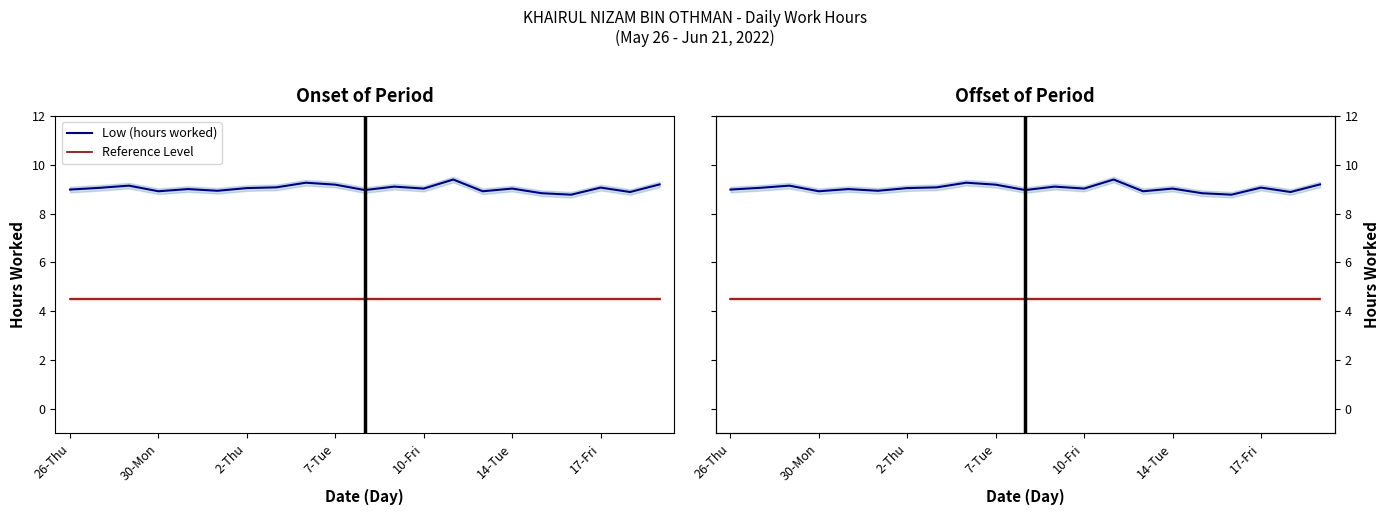

True or false: Reference Level has a value of 2.1 at 30-Mon.

False